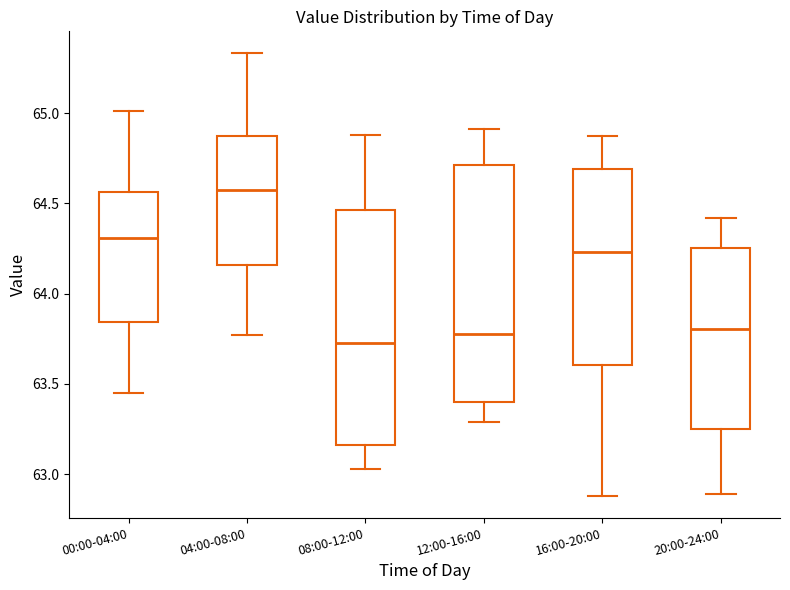

Reading left to right, transcribe this box plot: for each box, give where its median line is, the range the box spans, and where its two whiskers end, as read against the y-axis. The values are not printed on the chart, so give them approximately, as read against the axis.

00:00-04:00: median 64.30, box 63.85 to 64.55, whiskers 63.45 to 65.00
04:00-08:00: median 64.60, box 64.15 to 64.85, whiskers 63.75 to 65.35
08:00-12:00: median 63.75, box 63.15 to 64.45, whiskers 63.05 to 64.90
12:00-16:00: median 63.80, box 63.40 to 64.70, whiskers 63.30 to 64.90
16:00-20:00: median 64.25, box 63.60 to 64.70, whiskers 62.90 to 64.85
20:00-24:00: median 63.80, box 63.25 to 64.25, whiskers 62.90 to 64.40